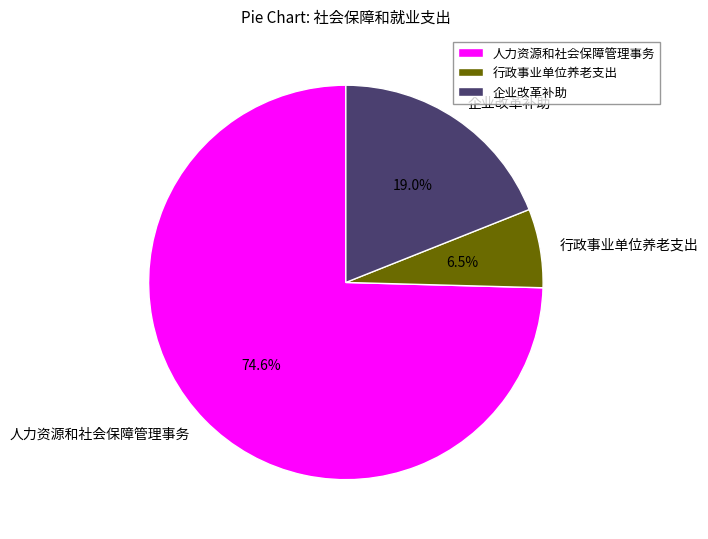

Between 企业改革补助 and 人力资源和社会保障管理事务, which is larger?

人力资源和社会保障管理事务